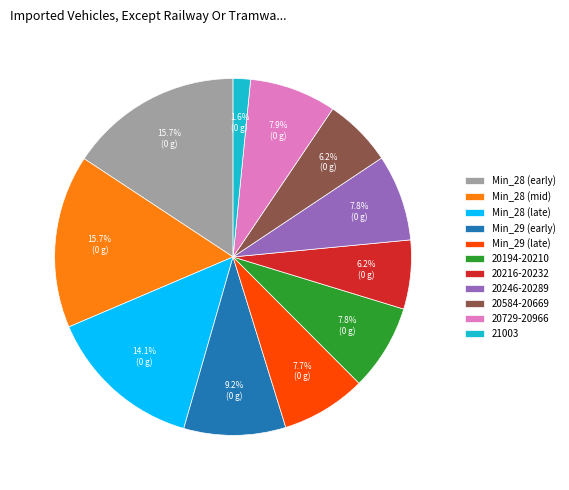

To the nearest percent, what is the average slice percentage?

9%